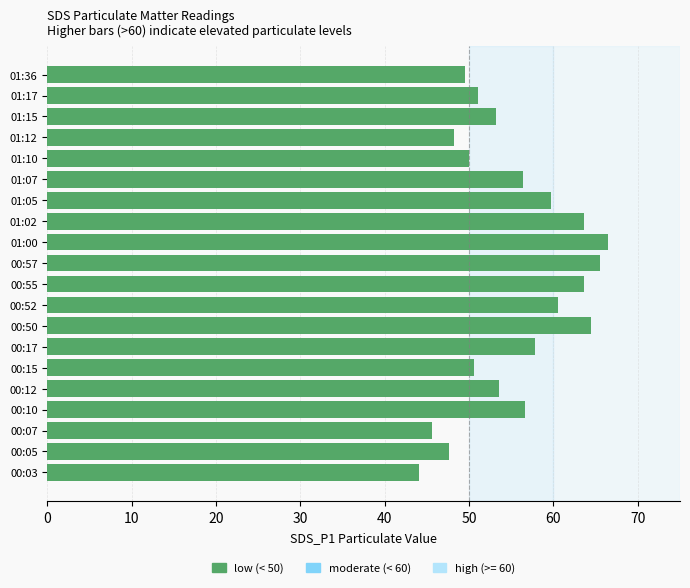

Read the value at 00:15.

50.6